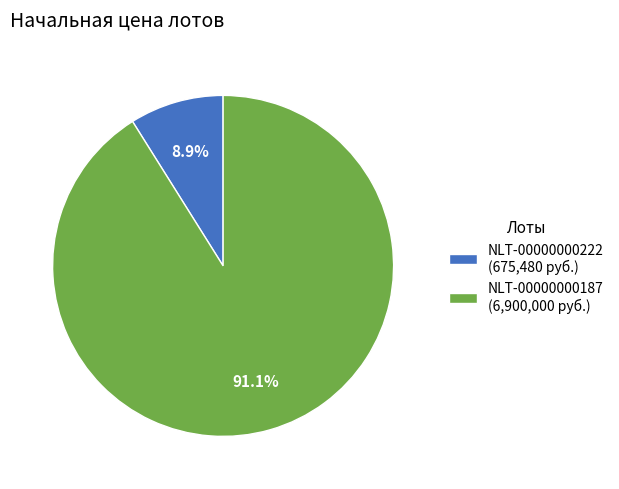

Rank the categories by value from highest to lowest.

NLT-00000000187, NLT-00000000222